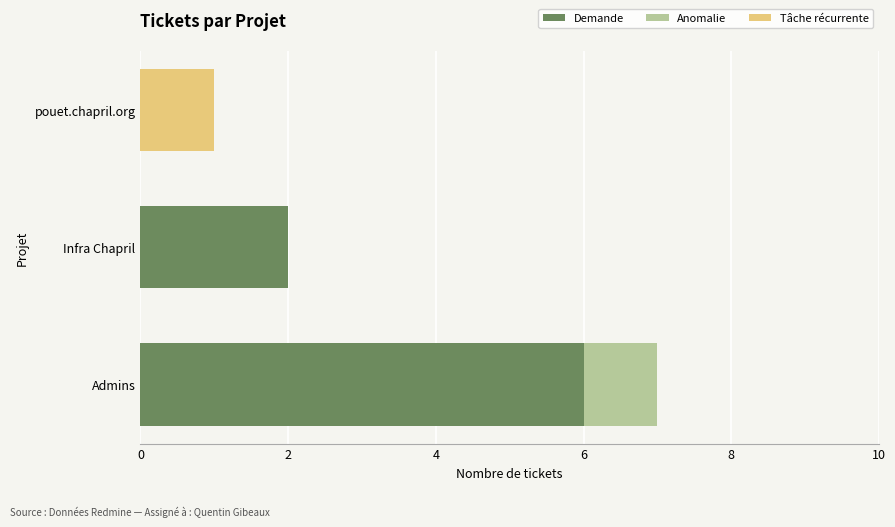

At which category is the sum across all series the highest?

Admins